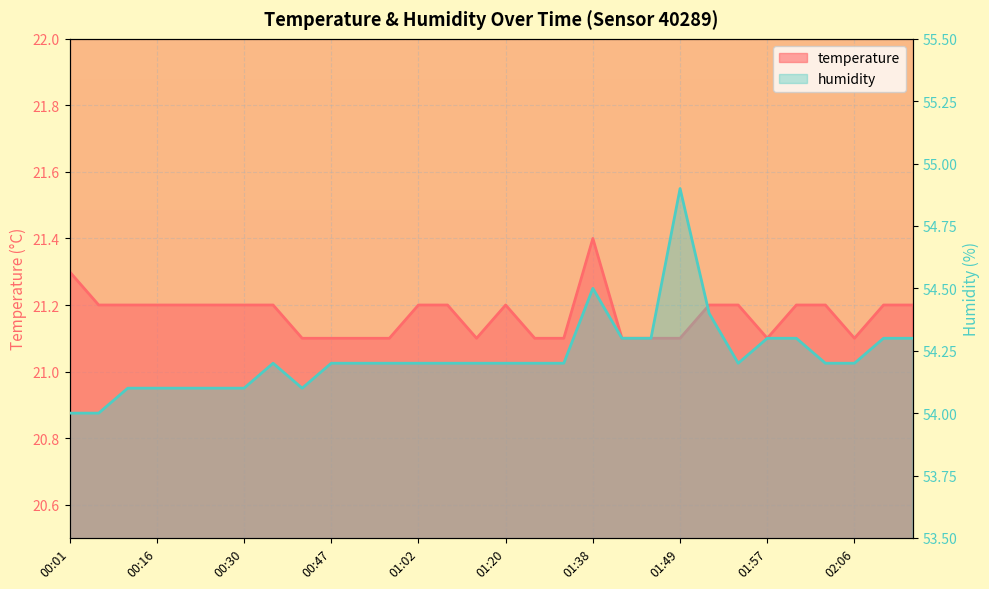

What is the label of the 30th point from the right?

00:01